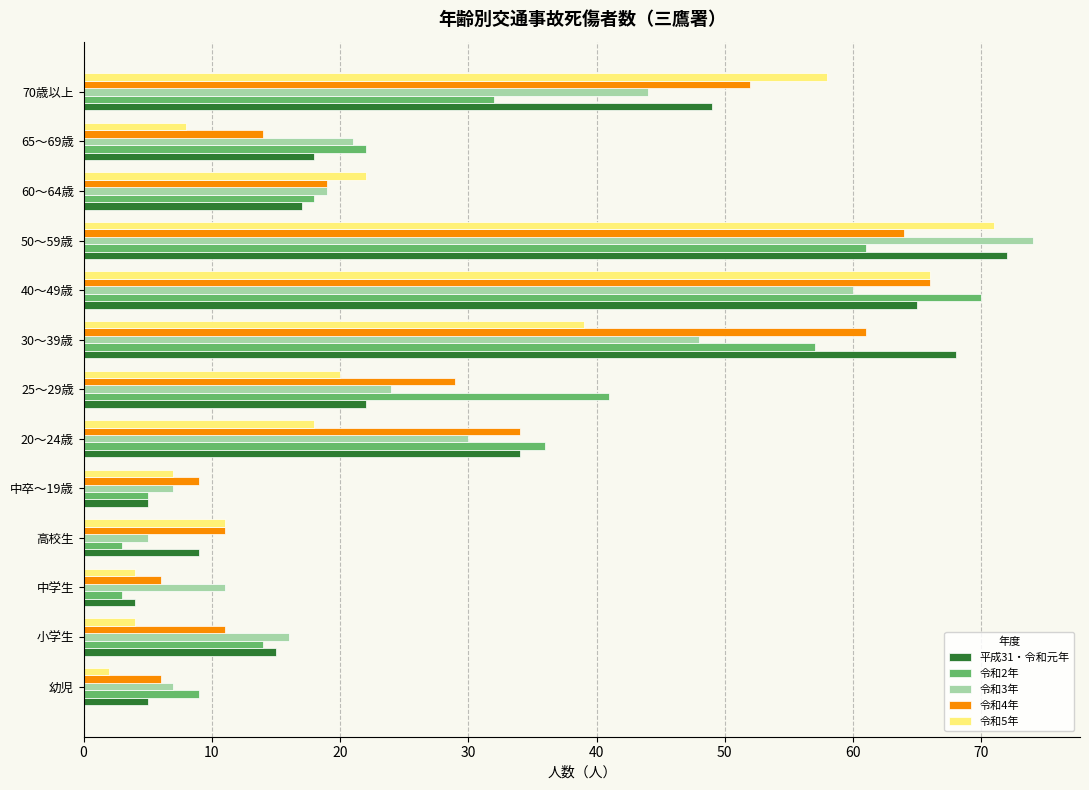

Between 50～59歳 and 70歳以上, which series saw the biggest shift?

令和3年